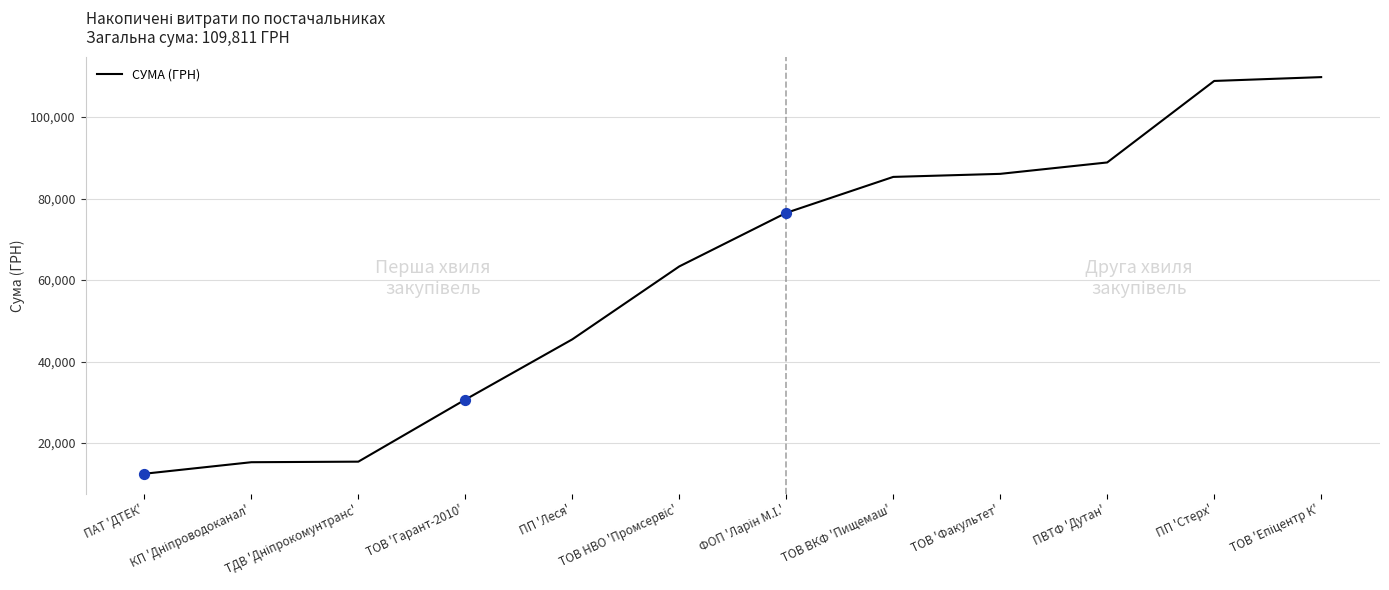

Which category has the lowest value across all series?

ПАТ 'ДТЕК'